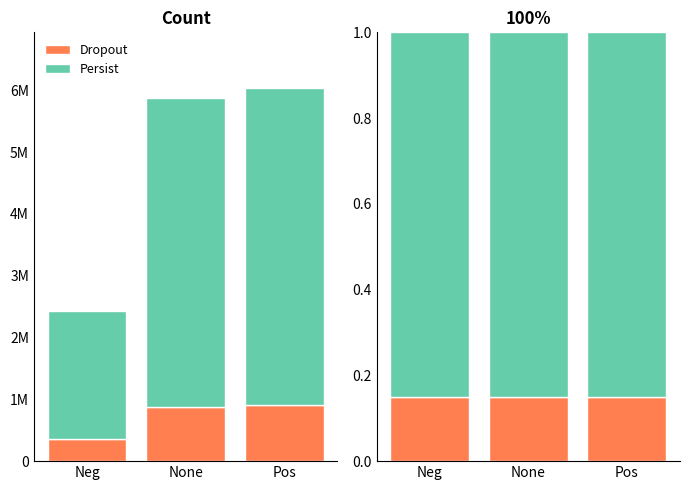

Which series has the largest total across all categories?

Persist